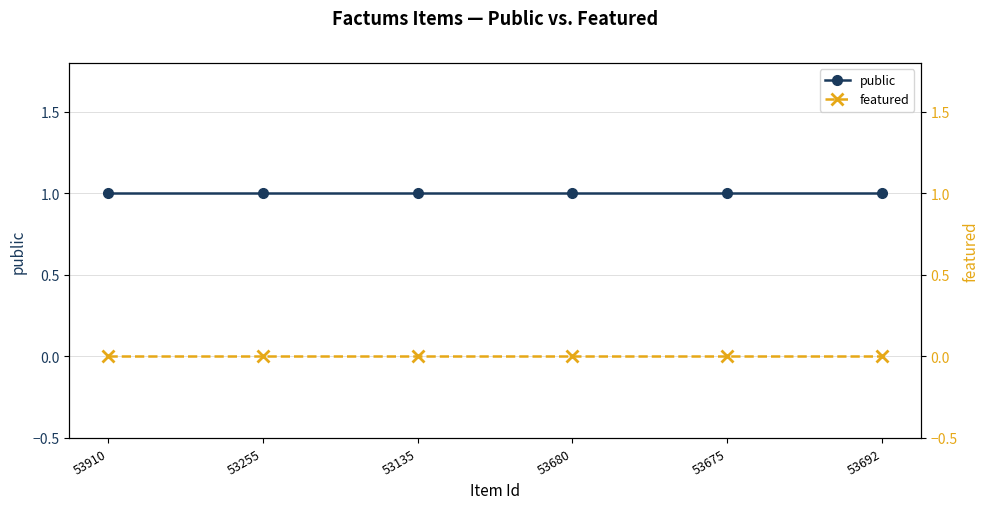

Reading right to left, extract all data points from this chart.

public: 53692=1	53675=1	53680=1	53135=1	53255=1	53910=1
featured: 53692=0	53675=0	53680=0	53135=0	53255=0	53910=0